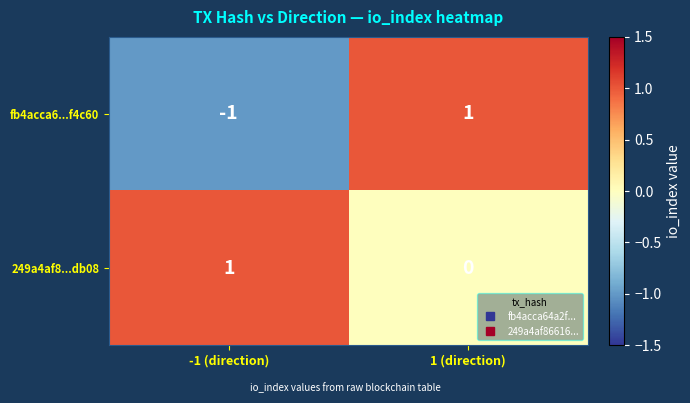

At which category is the sum across all series the highest?

1 (direction)